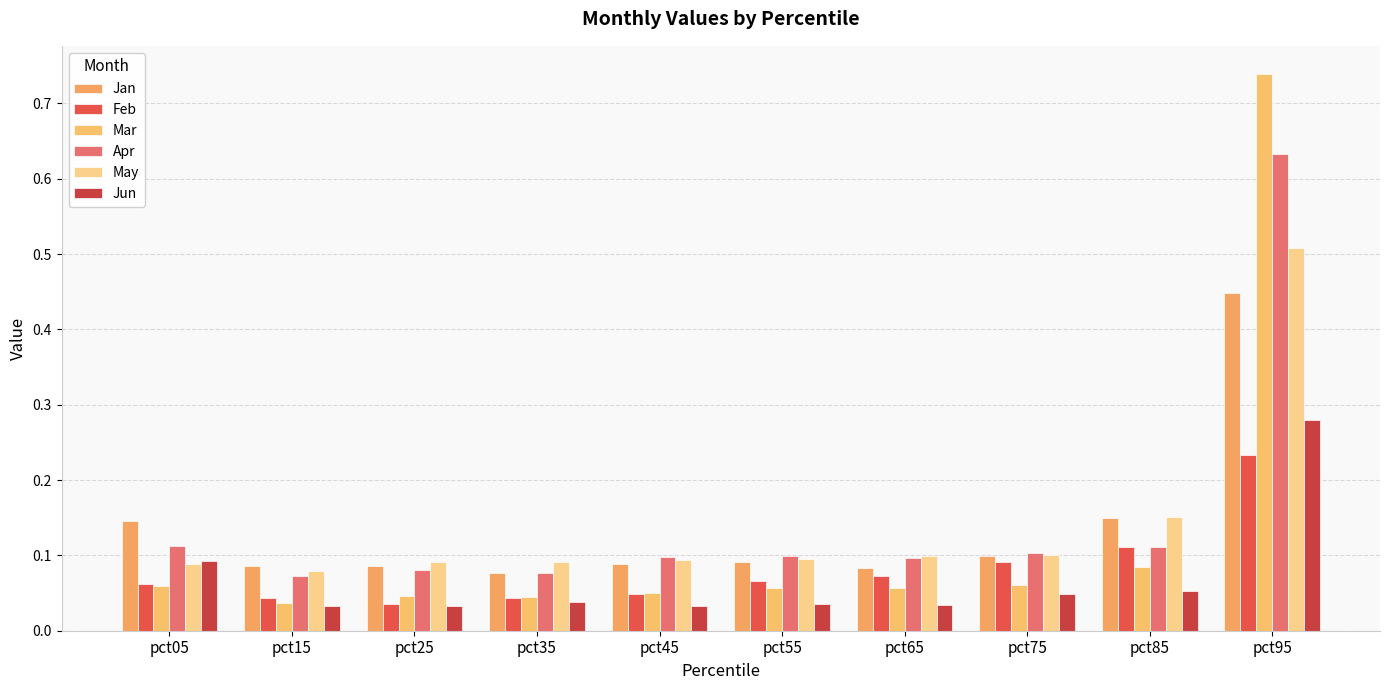

How many bars are there in total?

60